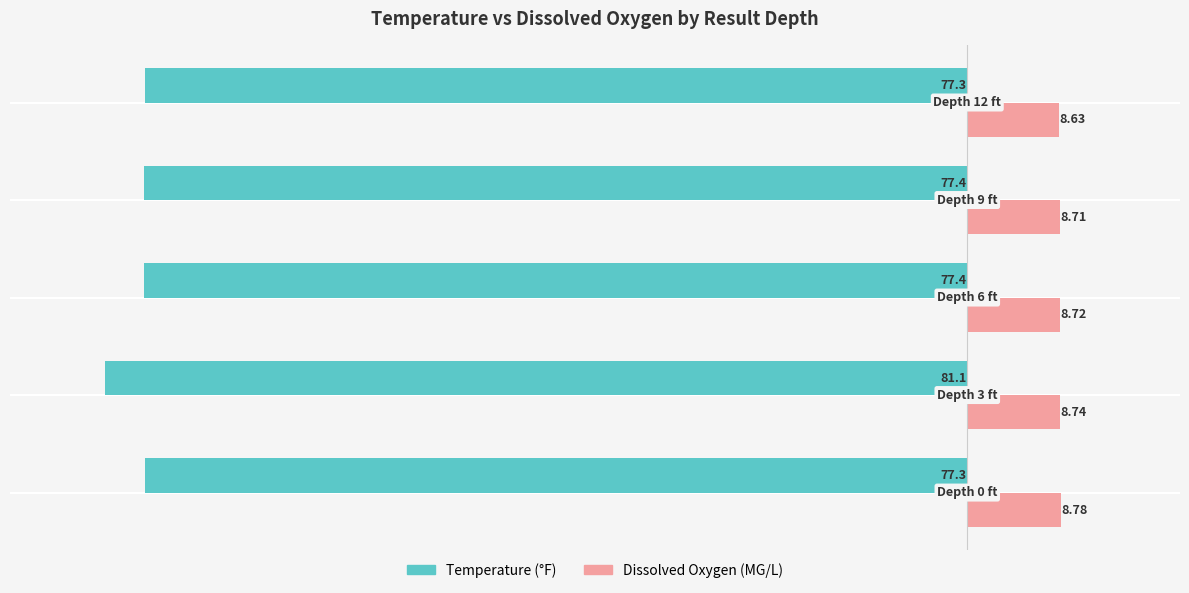

Which series has the largest total across all categories?

Dissolved Oxygen (MG/L)